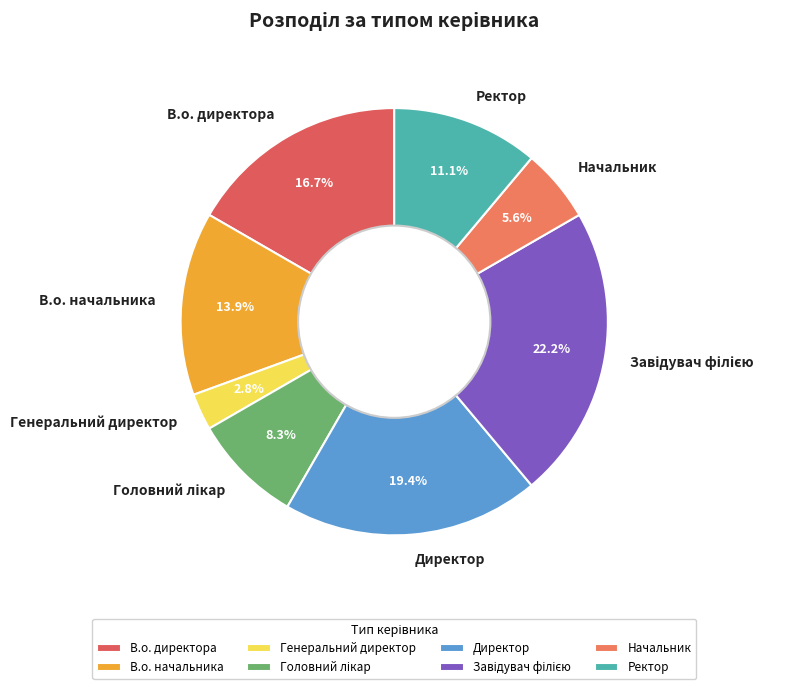

Does any single category account for the majority?

No